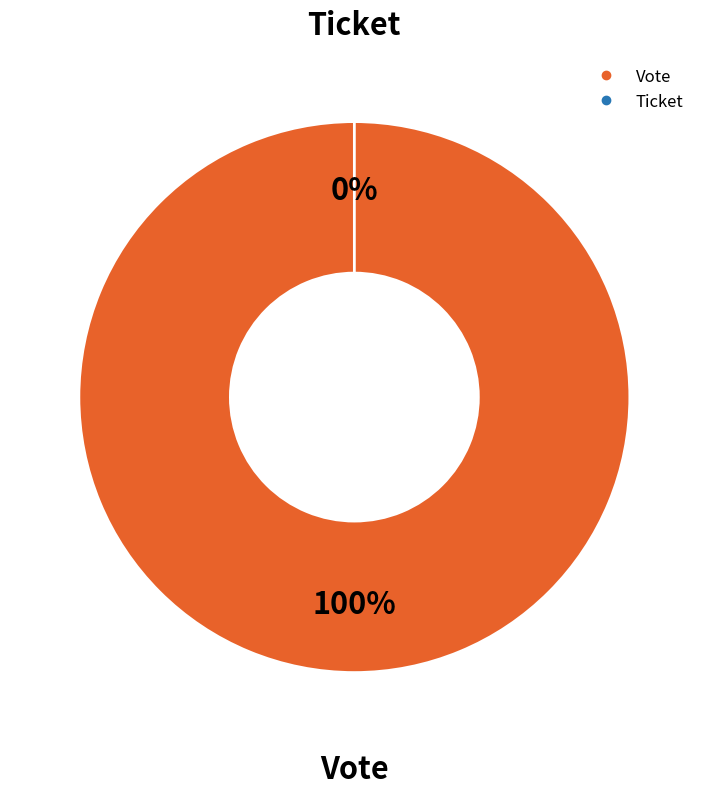

What is the largest slice in the pie chart?

Vote